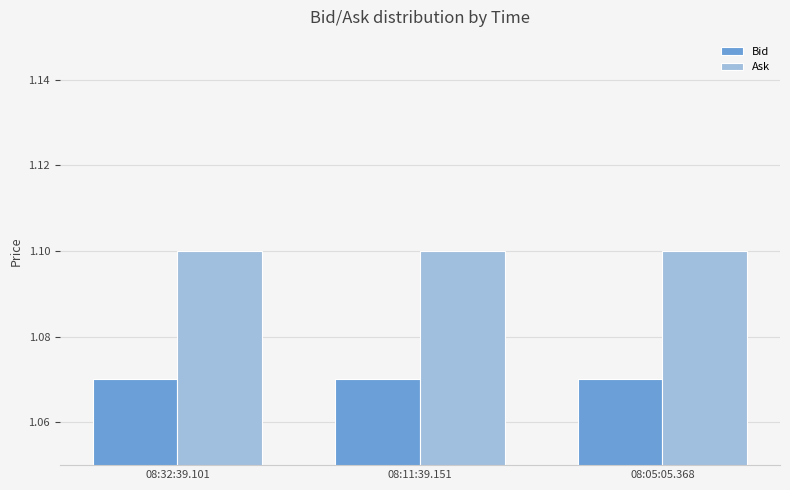

What are all the series names shown in the legend?

Bid, Ask